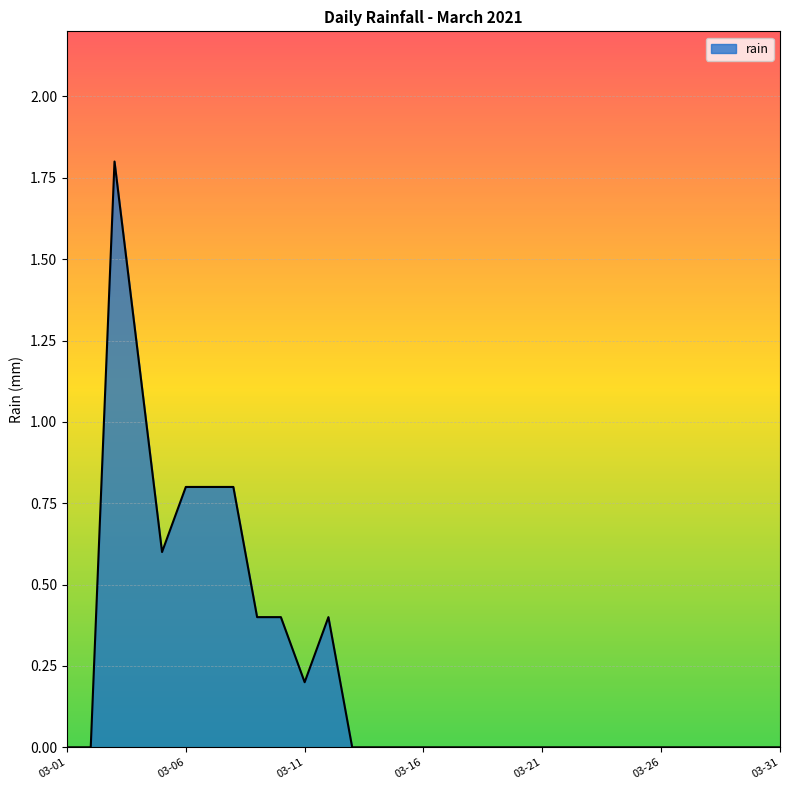

What is the difference between the maximum and minimum values?

1.8